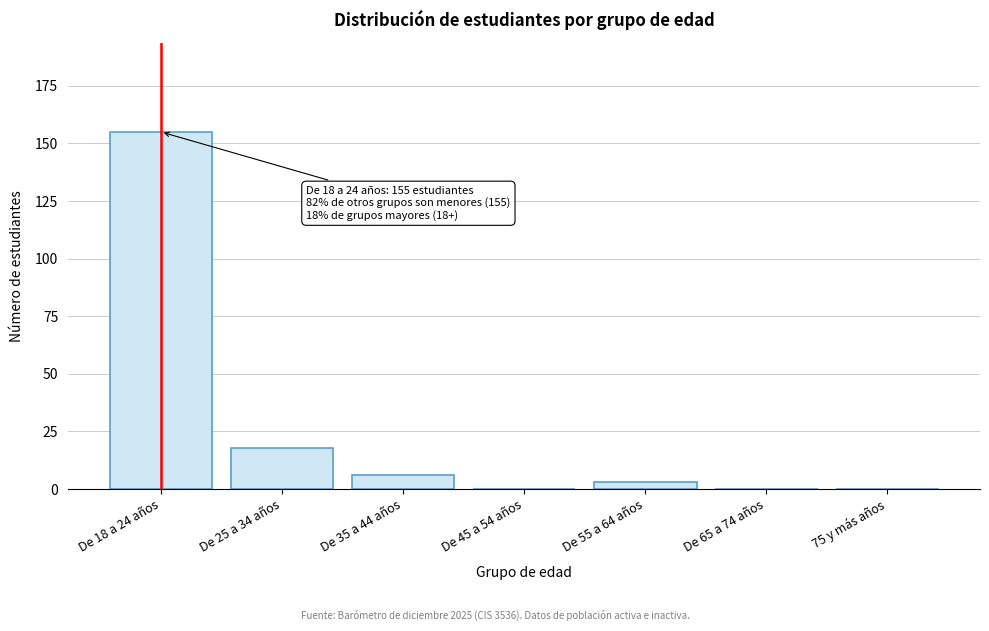

Reading right to left, extract all data points from this chart.

75 y más años=0	De 65 a 74 años=0	De 55 a 64 años=3	De 45 a 54 años=0	De 35 a 44 años=6	De 25 a 34 años=18	De 18 a 24 años=155